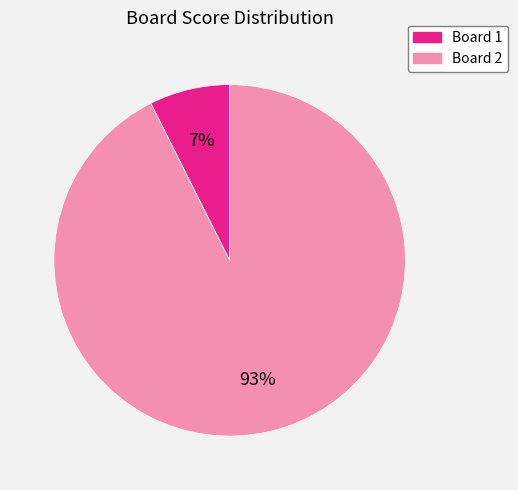

Does any single category account for the majority?

Yes